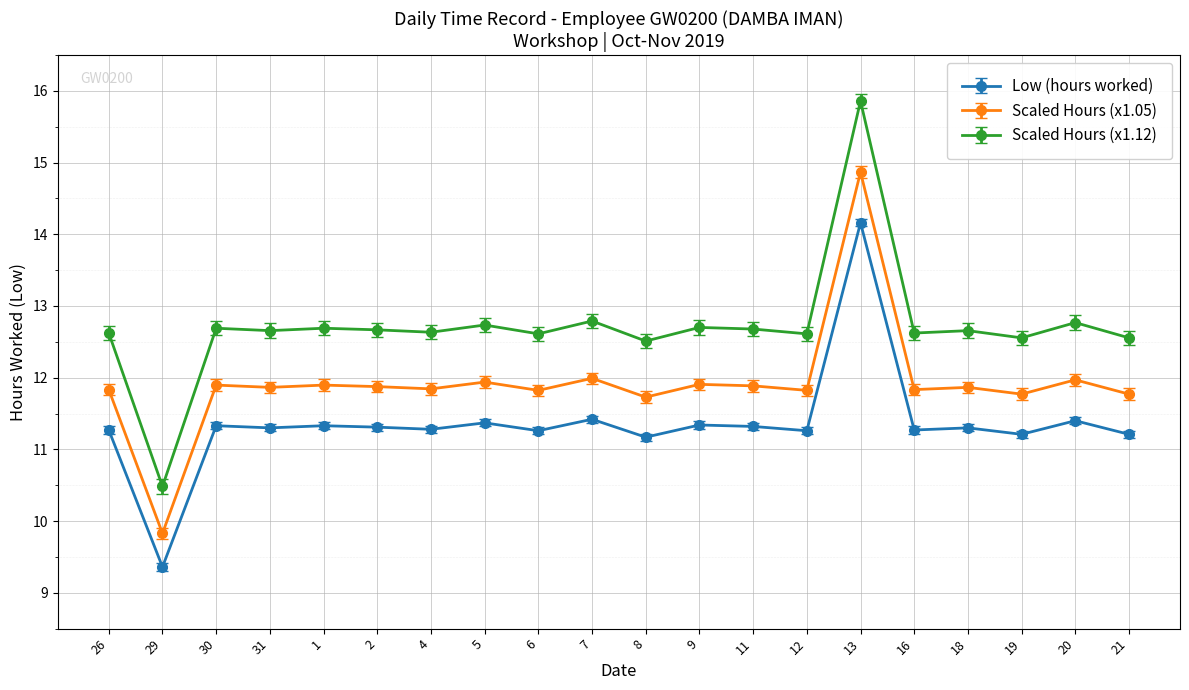

What are all the series names shown in the legend?

Low (hours worked), Scaled Hours (x1.05), Scaled Hours (x1.12)